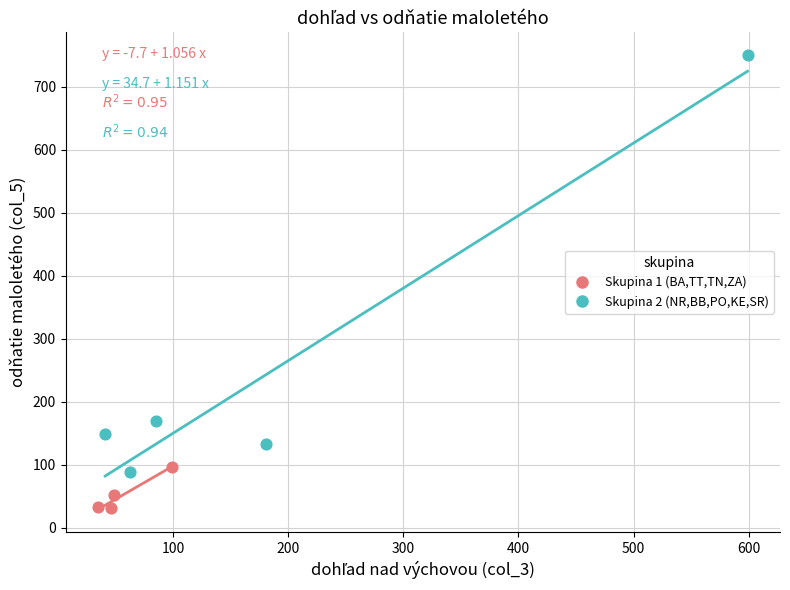

Which series contains the lowest Y value?

Skupina 1 (BA,TT,TN,ZA)